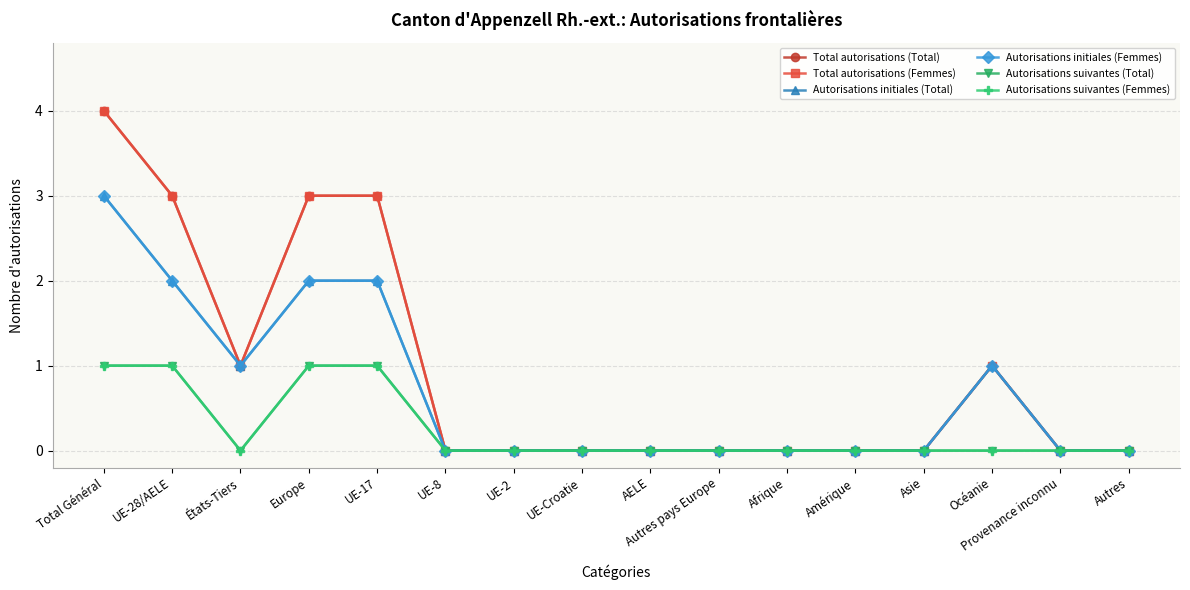

Is this an area chart (filled region under the line)?

No